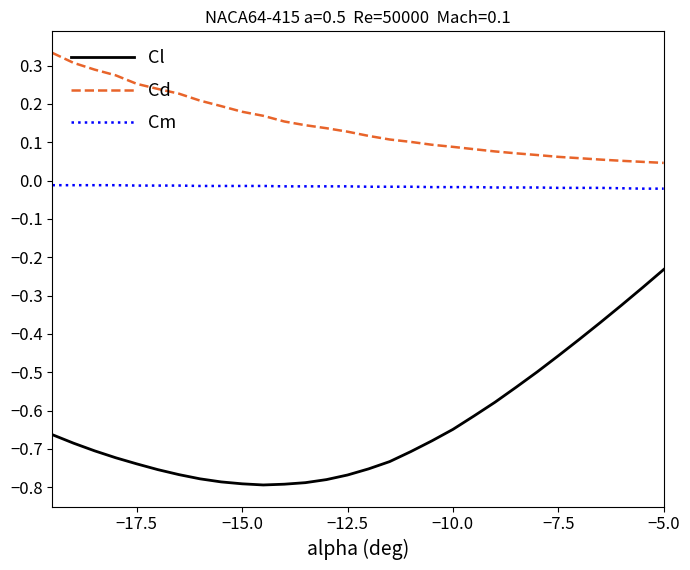

Does the chart have visible grid lines?

No